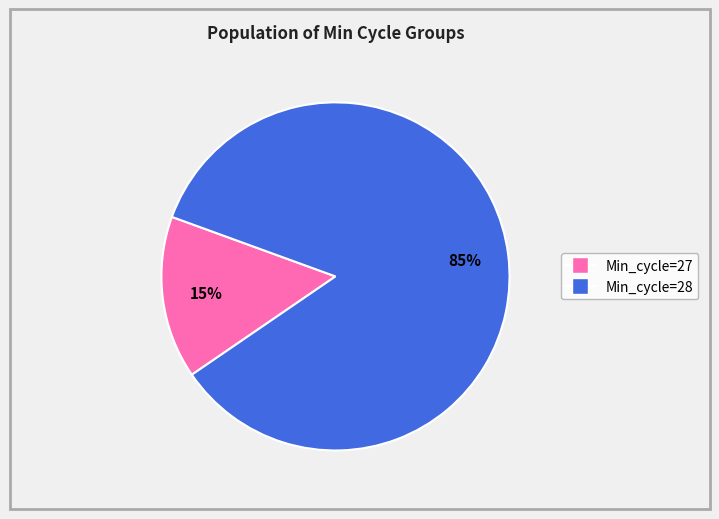

Is there a majority slice in this chart?

Yes